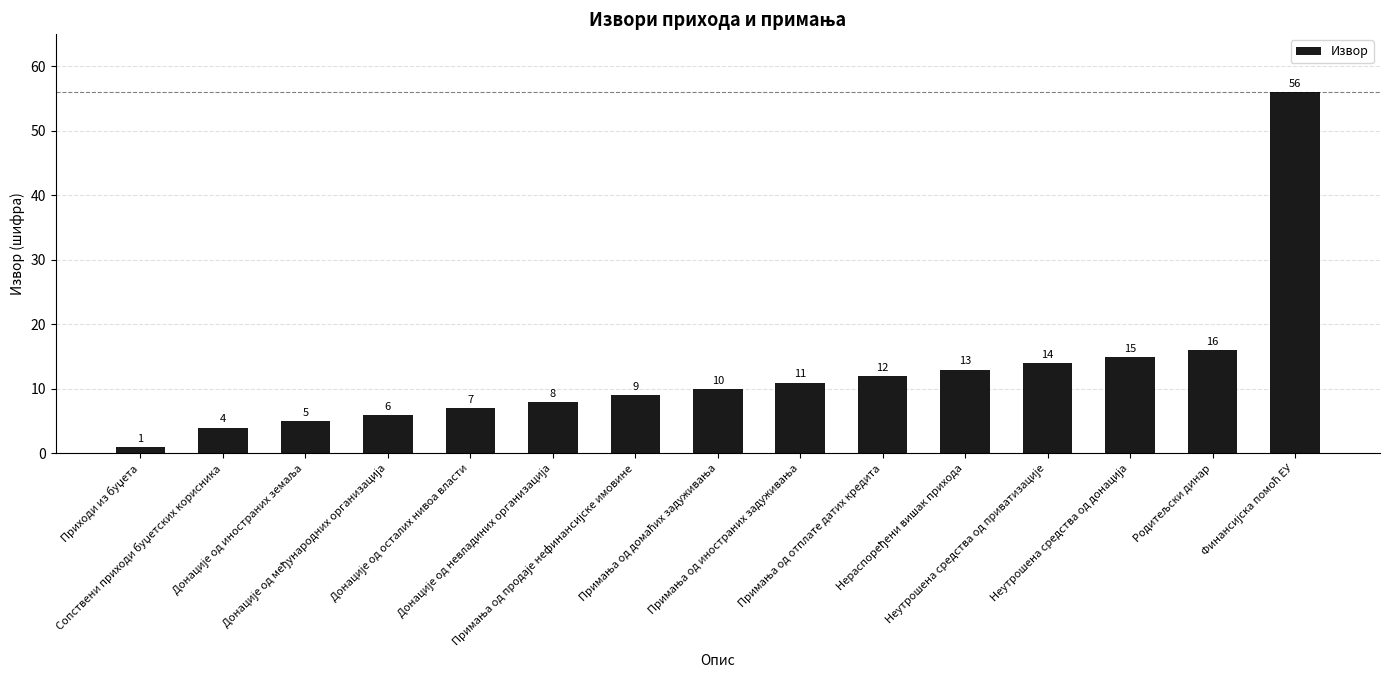

What is the value of the 10th bar from the left?

12